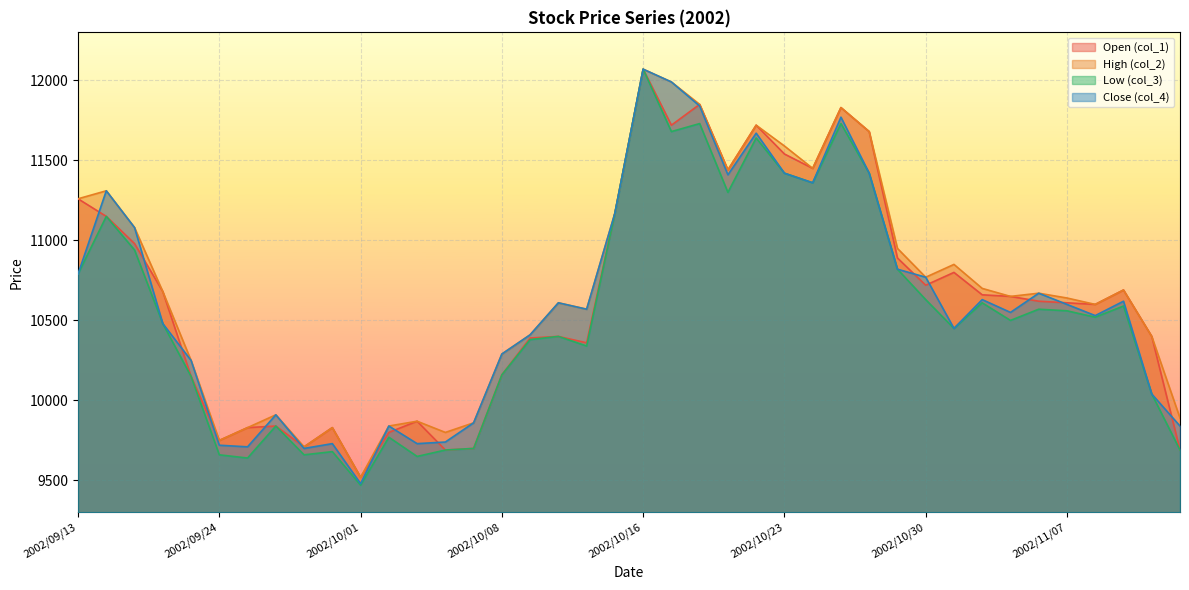

True or false: col_1 and col_2 cross at least once.

False